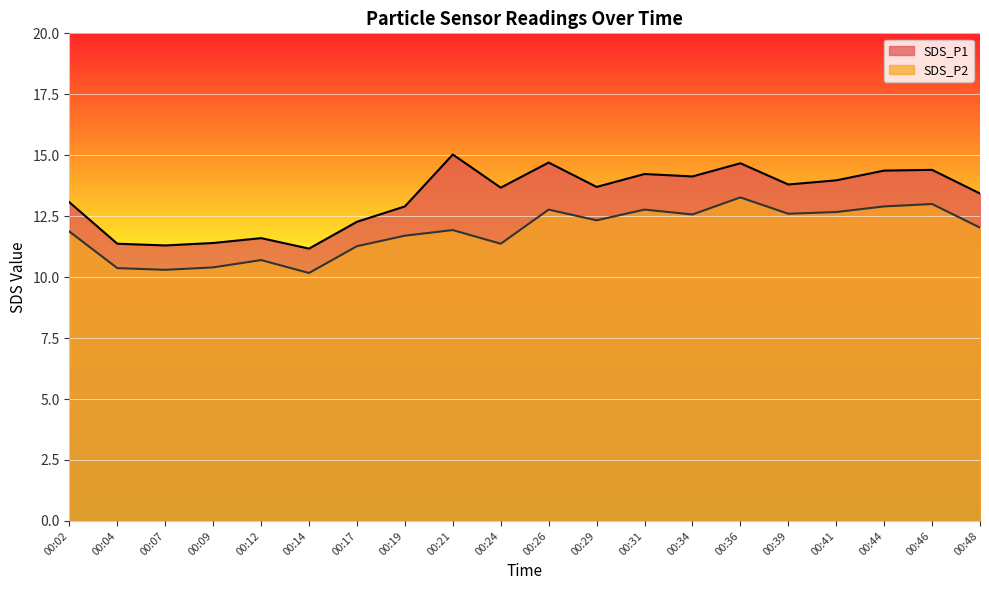

What is the sum of the SDS_P1 values at 00:48 and 00:09?

24.8